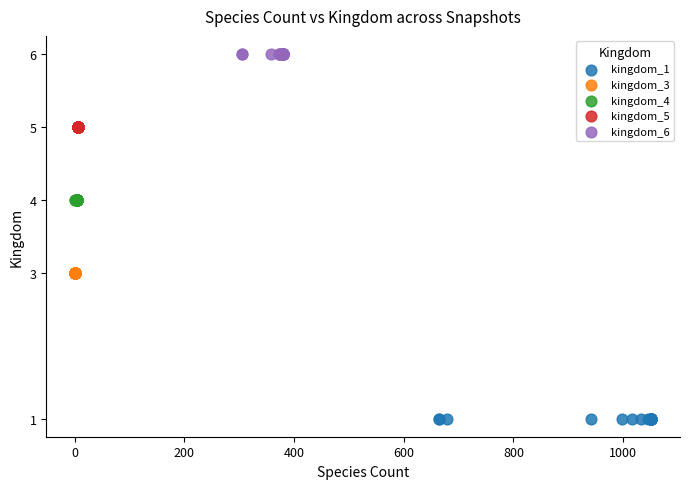

Which series contains the lowest Y value?

kingdom_1